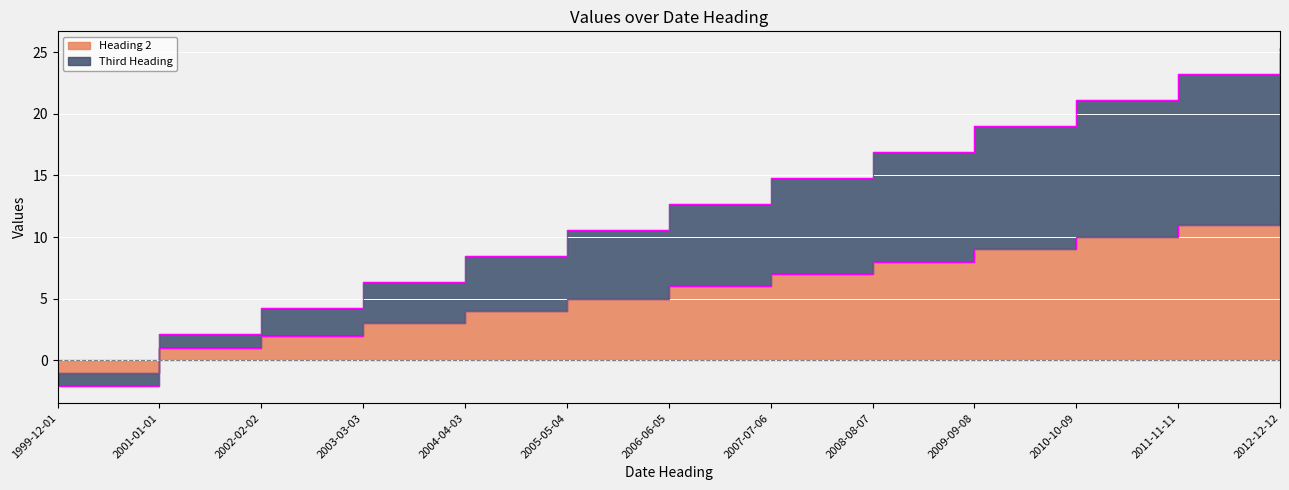

Which label corresponds to the smallest value in the chart?

1999-12-01